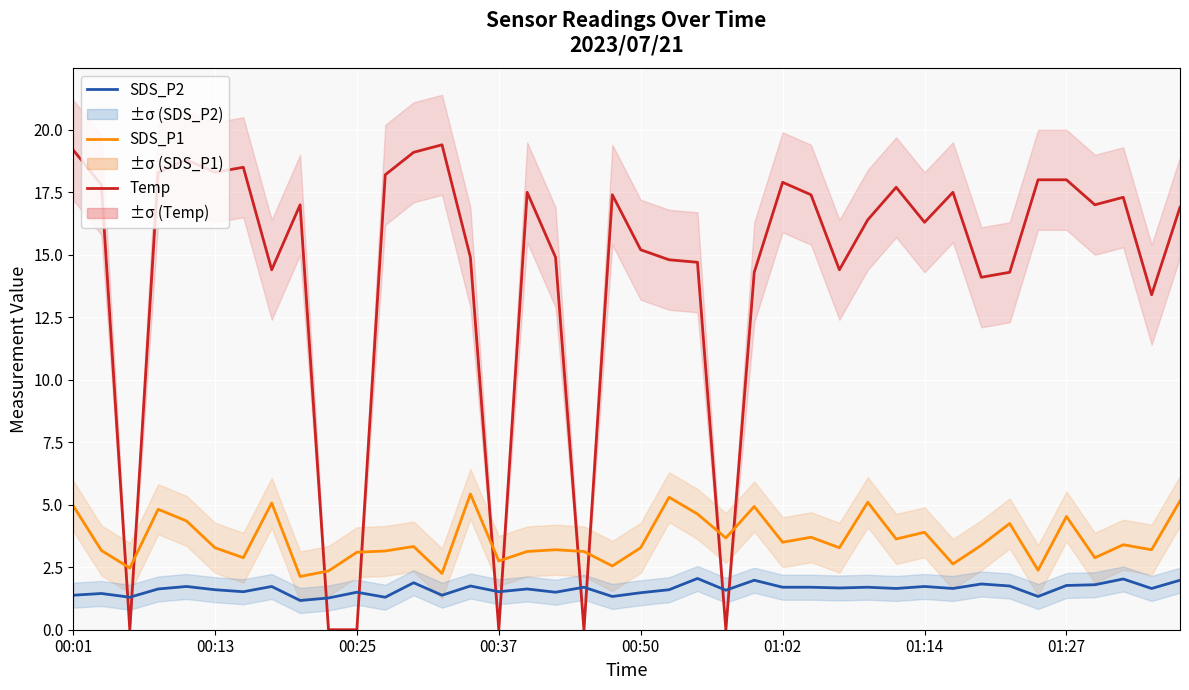

The value of Temp at 00:25 is 0.0. True or false?

True